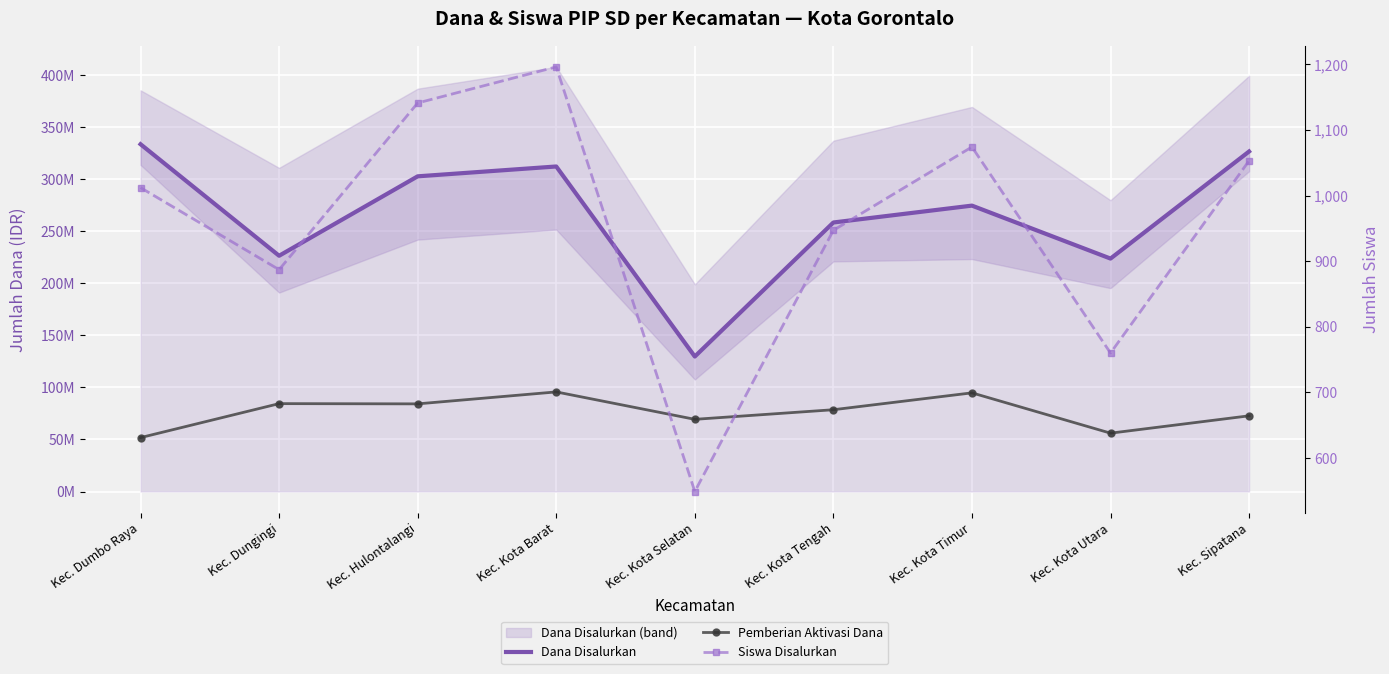

Reading left to right, what are all the values shown in this chart?

Dana Disalurkan: 333450000	226350000	302625000	312075000	129600000	258300000	274500000	223650000	326475000
Pemberian Aktivasi Dana: 51750000	84375000	84150000	95625000	69300000	78525000	94725000	56025000	72675000
Siswa Disalurkan: 1012	887	1141	1196	549	947	1074	760	1053